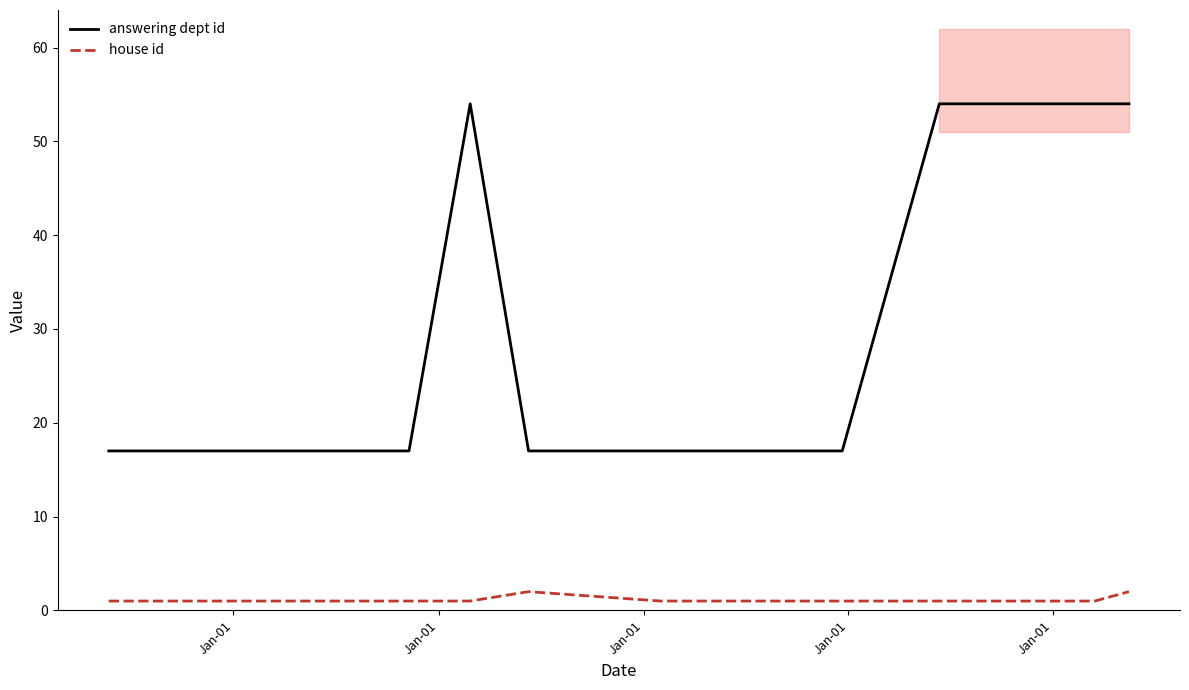

True or false: house id and answering dept id intersect in this chart.

False